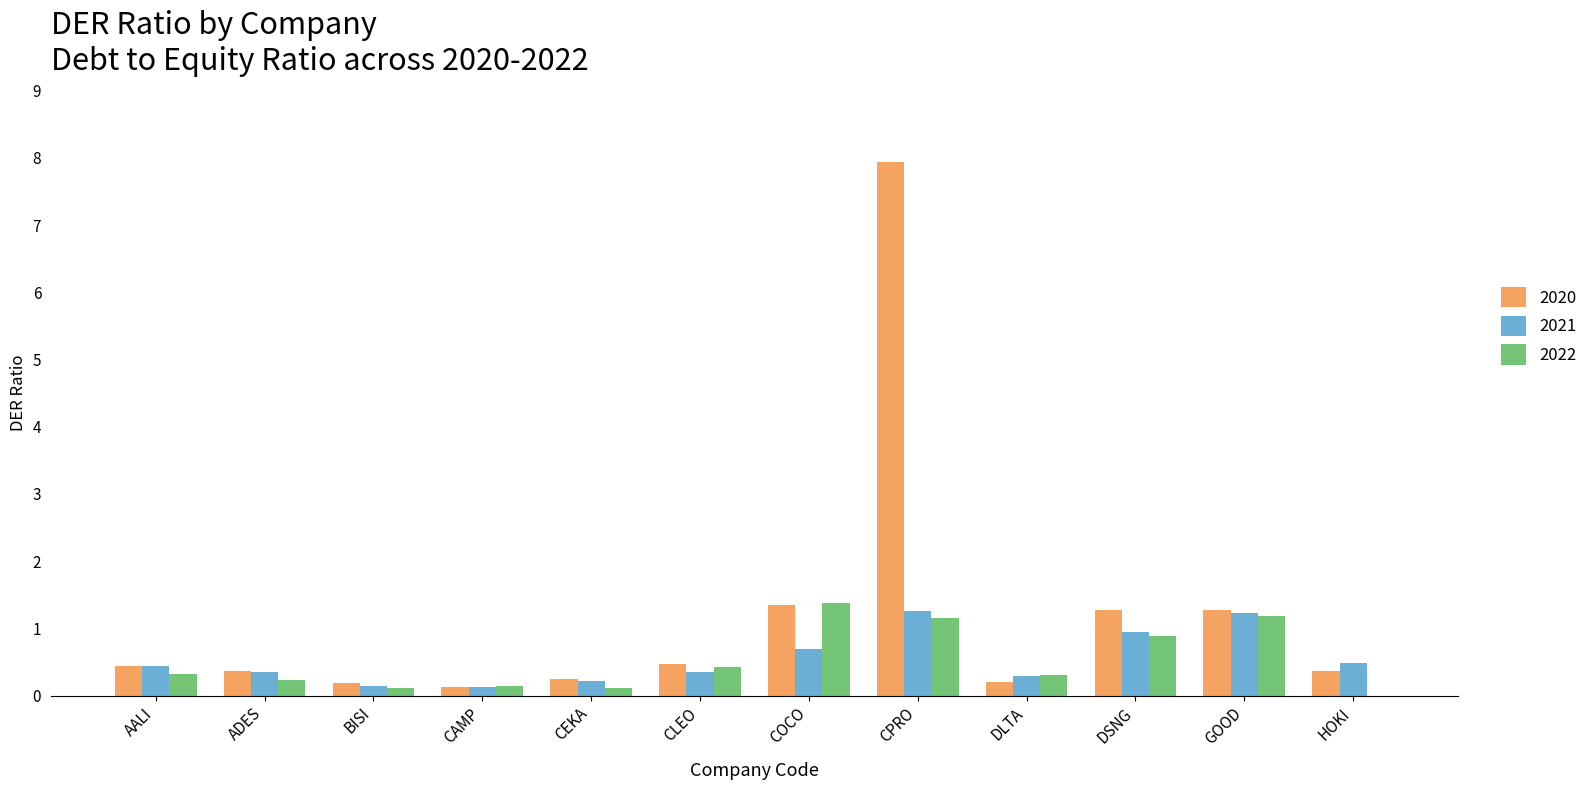

Which series has the largest total across all categories?

2020